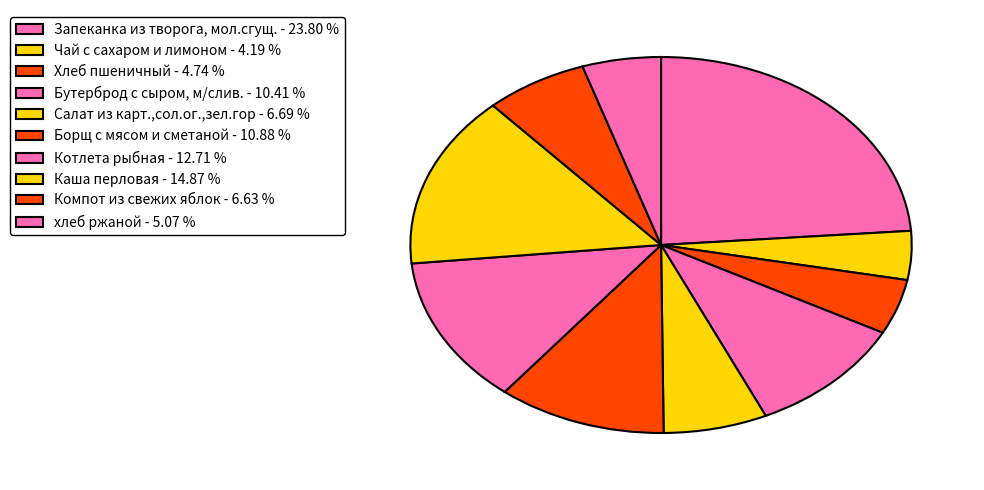

How many slices are in this pie chart?

10